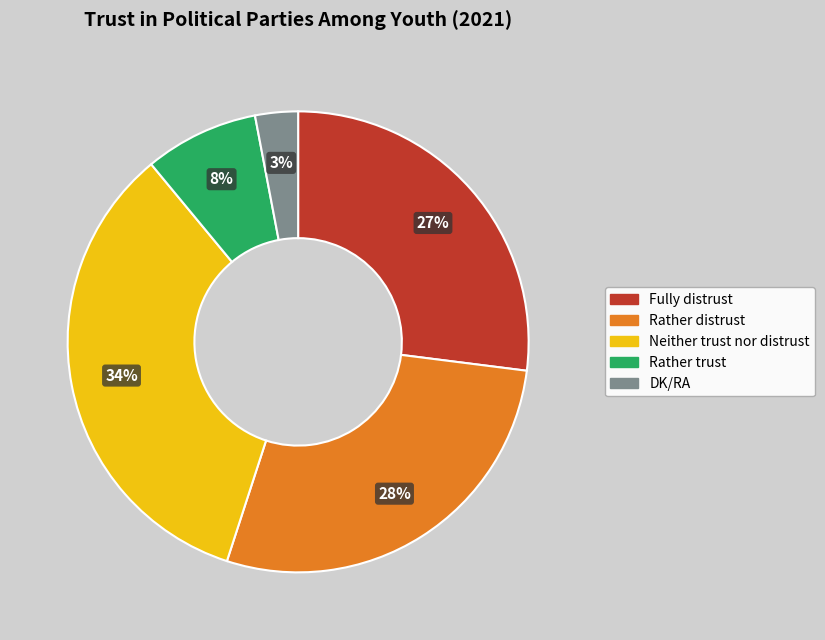

To the nearest percent, what is the difference between the largest and smallest slice percentages?

31%